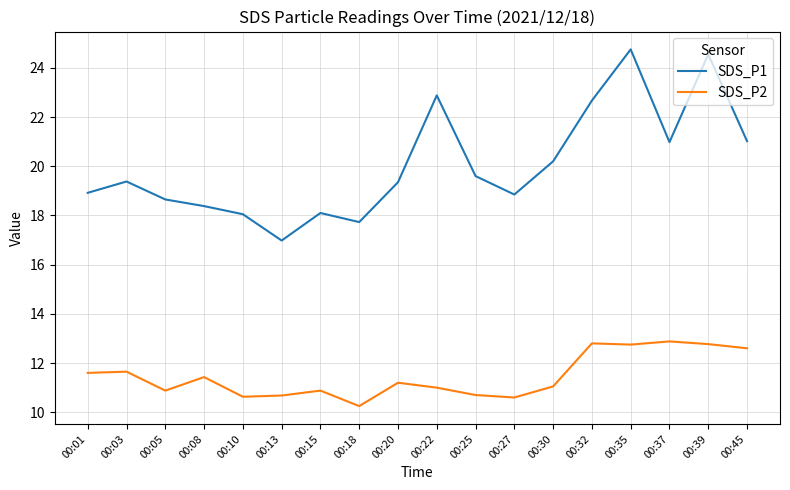

Rank the series at 00:15 from lowest to highest value.

SDS_P2, SDS_P1